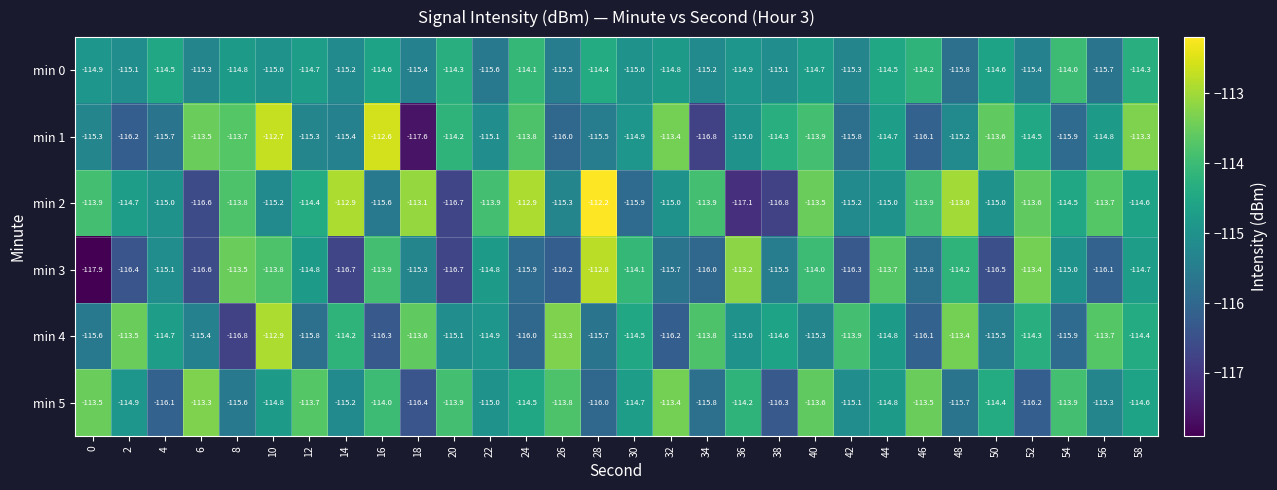

What is the total value across all series at 12?

-688.7